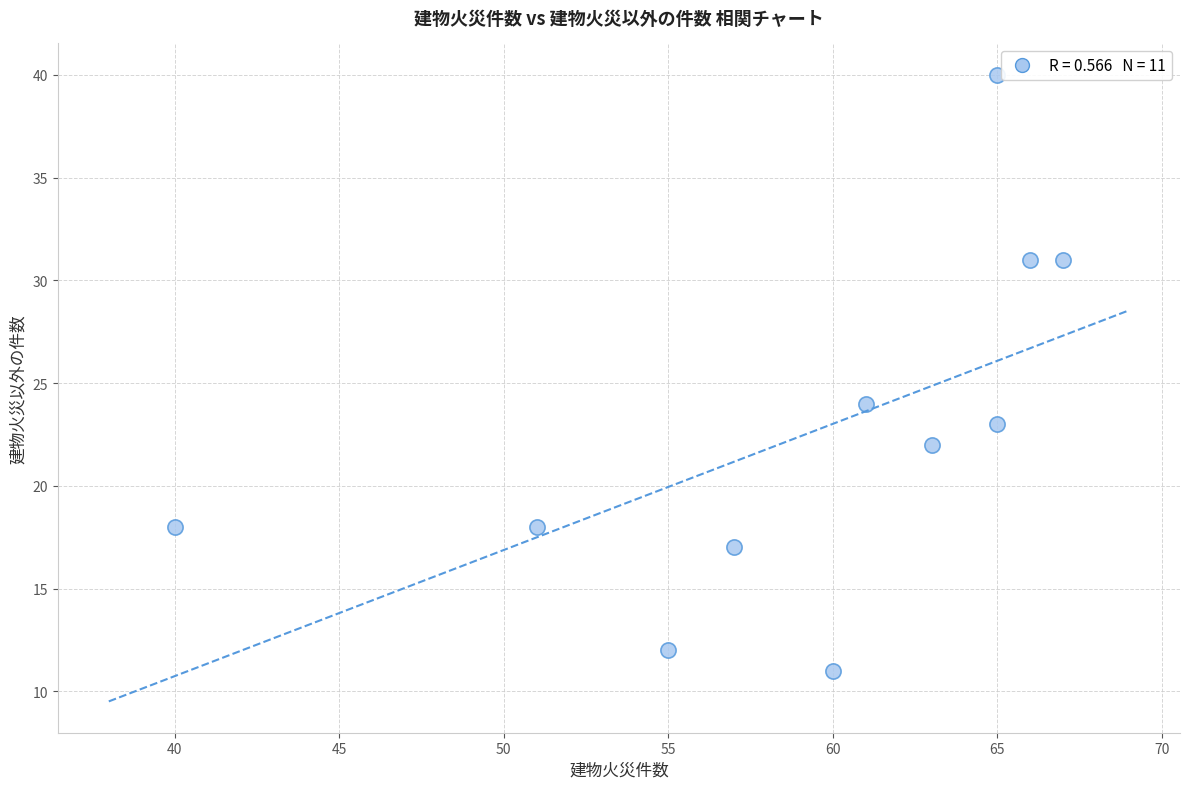

What Y value in the scatter plot is closest to 25?

24